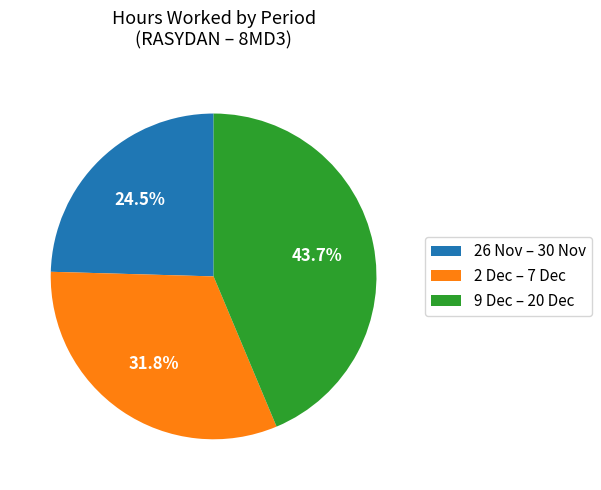

What is the smallest slice in the pie chart?

26 Nov – 30 Nov